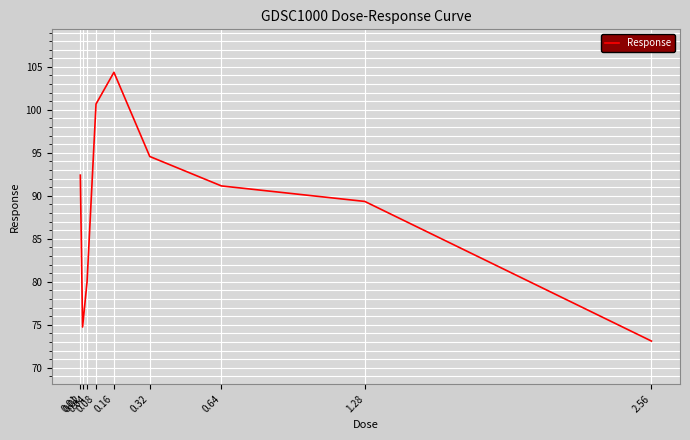

Which label corresponds to the smallest value in the chart?

2.56